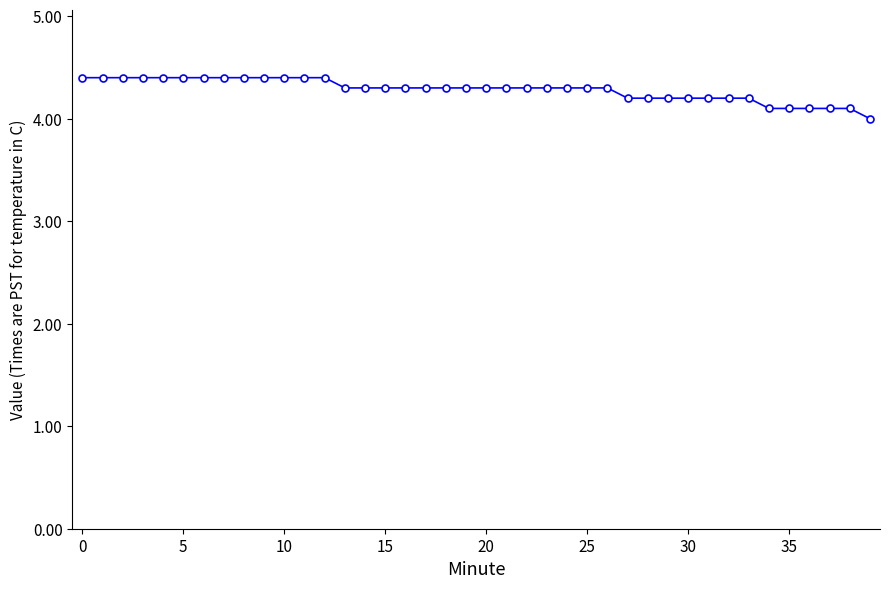

What is the difference between the maximum and second lowest values?

0.3